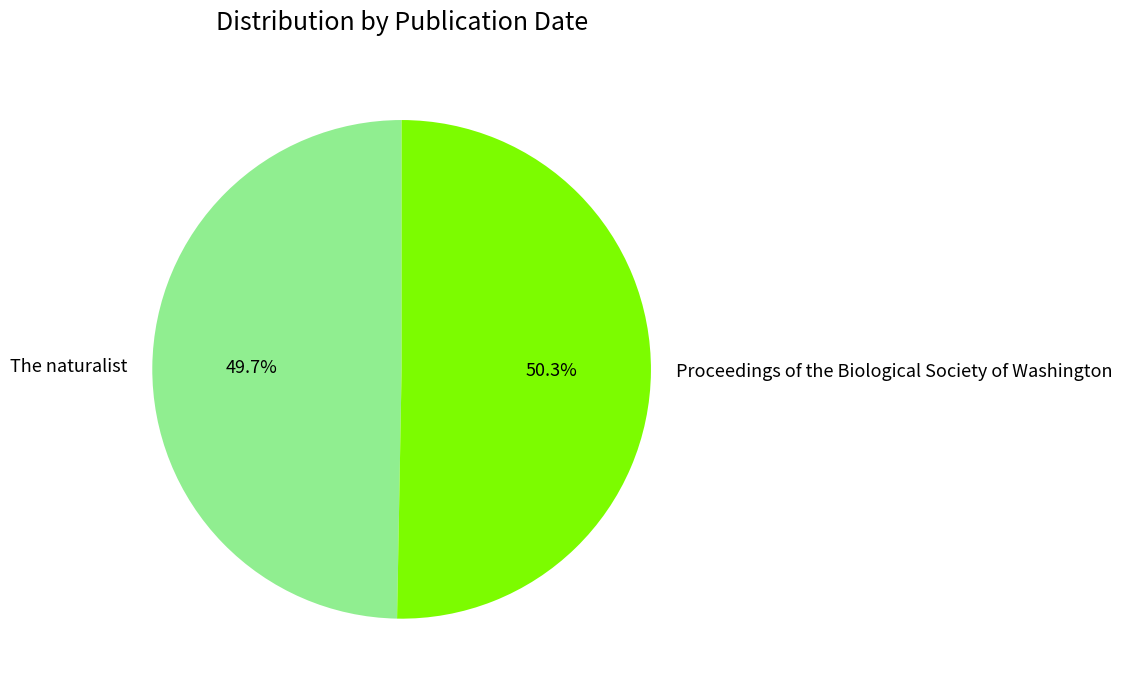

Count the number of slices in the pie.

2